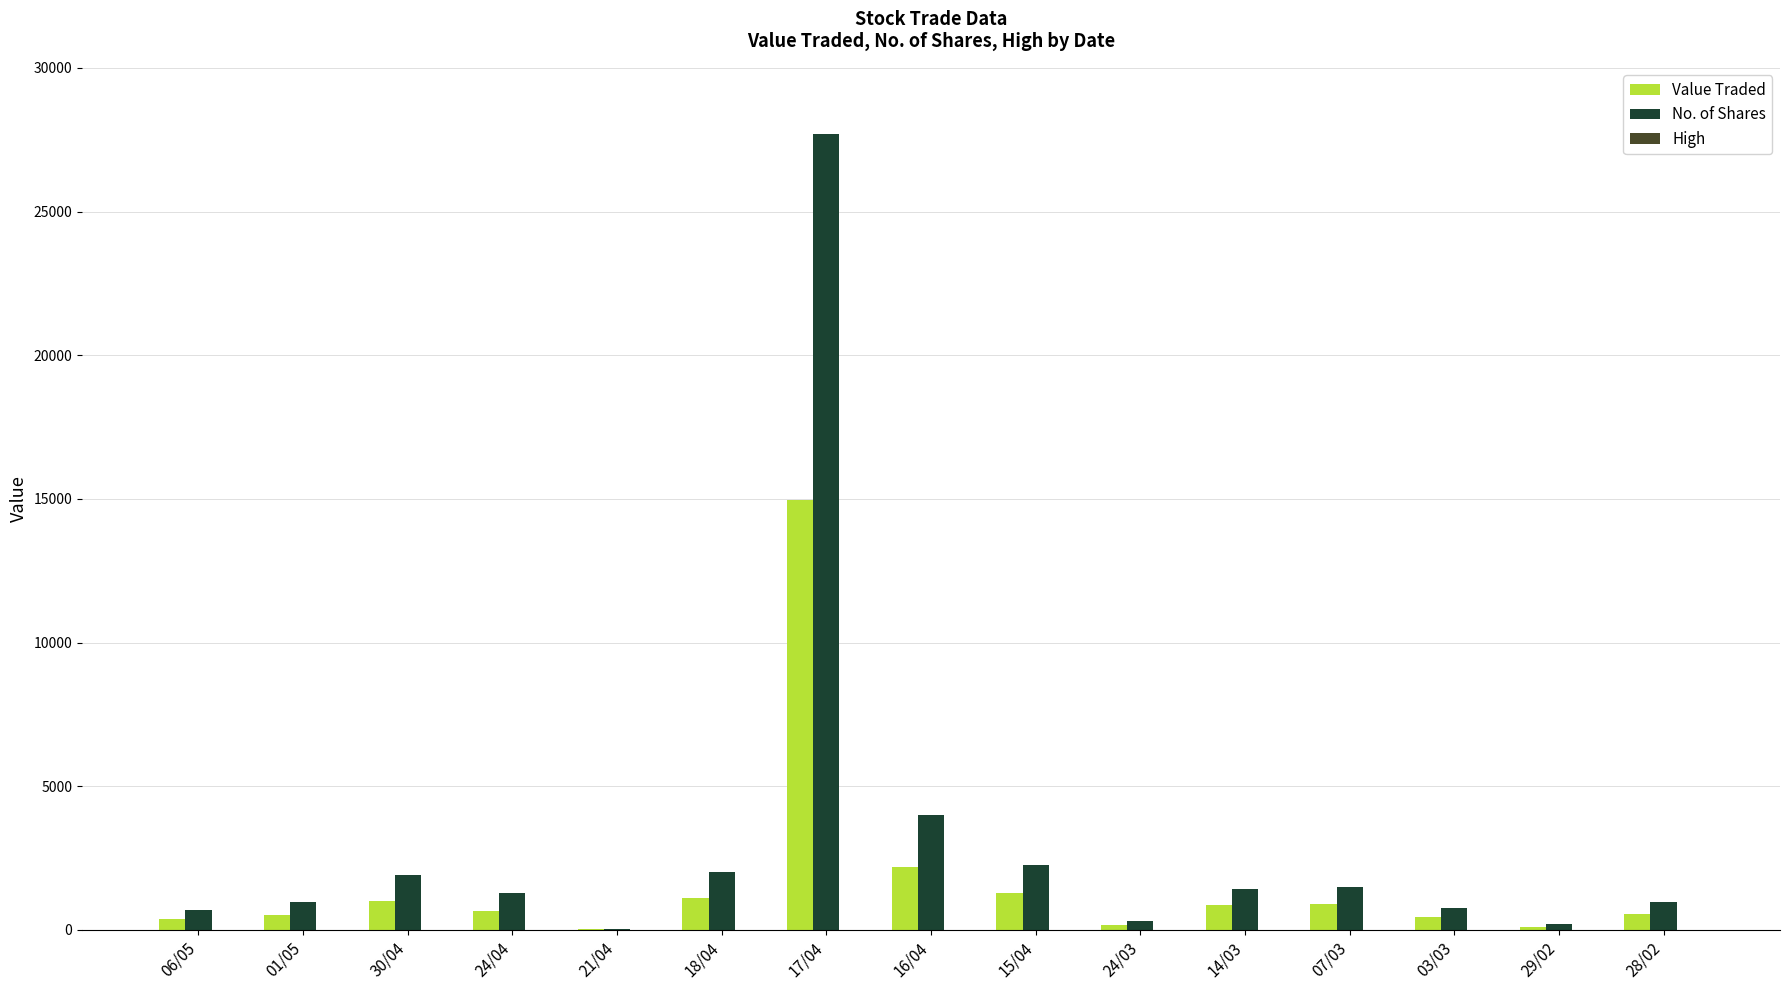

Which series has the largest total across all categories?

No. of Shares